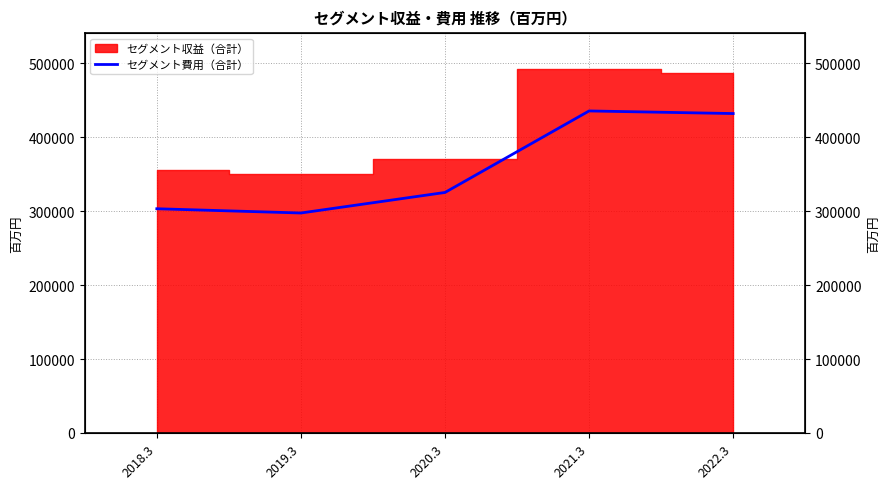

What is the sum of all values?

1794485